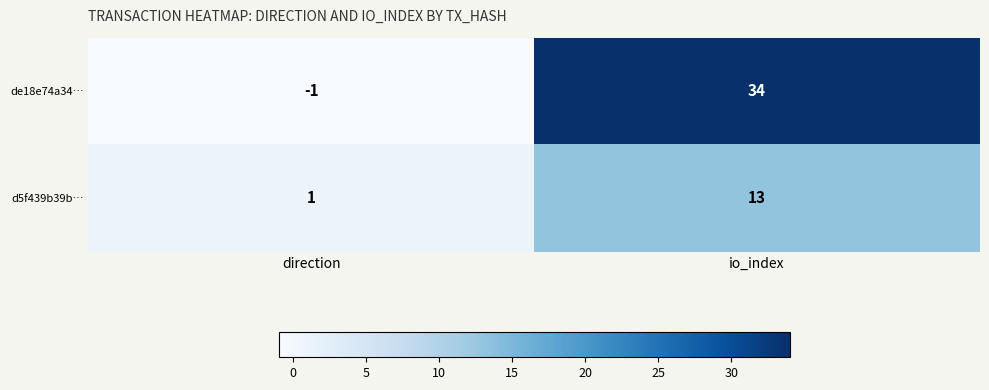

Which category has the lowest value in the d5f439b39b… series?

direction